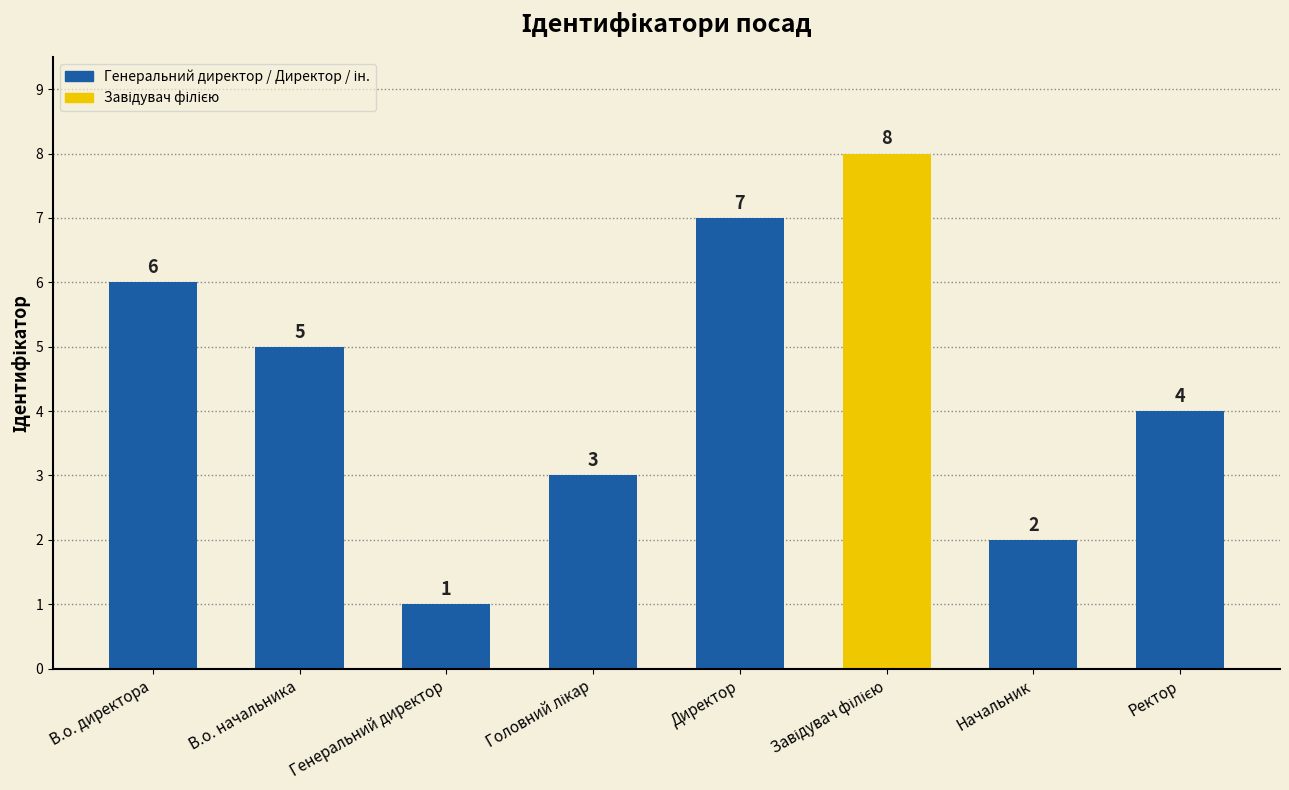

Reading right to left, transcribe all the data shown in this chart.

4	2	8	7	3	1	5	6